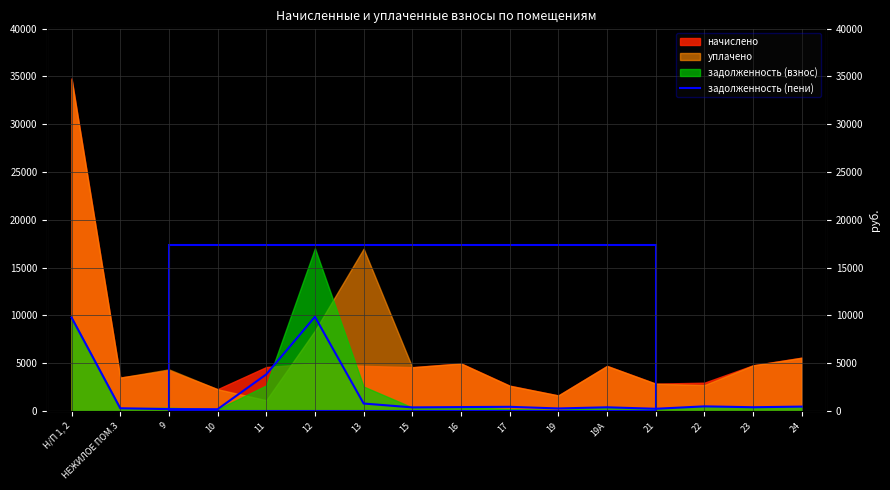

Is it true that the value at 24 is 98.3?

False